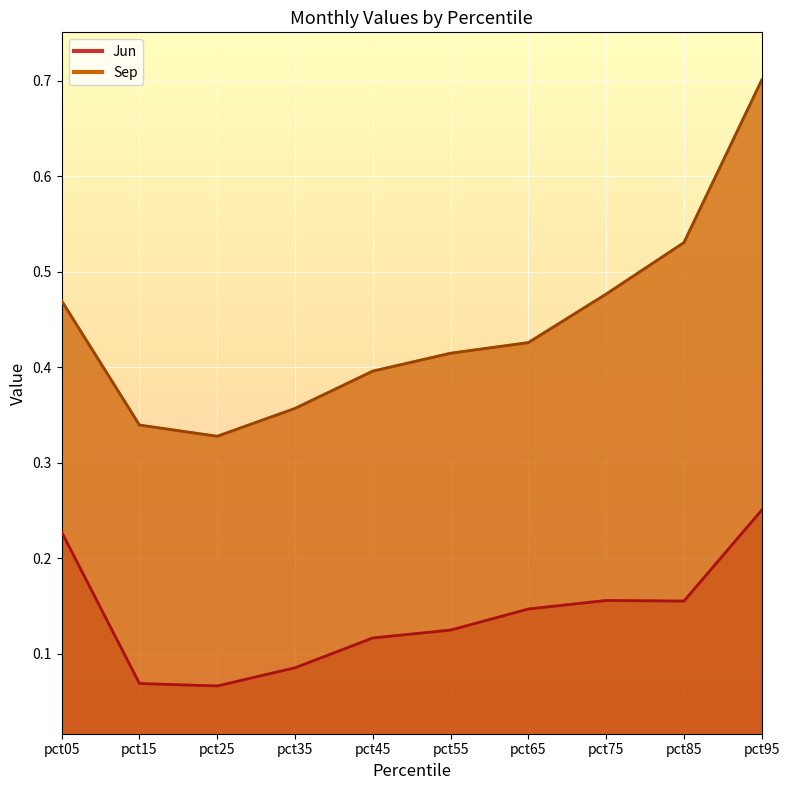

Between pct45 and pct75, which series saw the biggest shift?

Sep